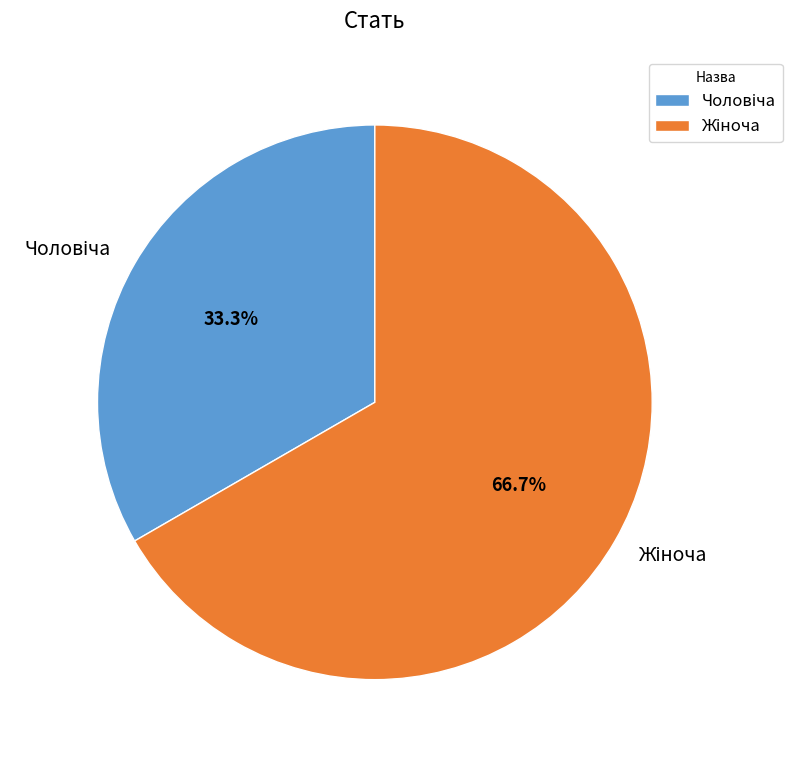

Is there a majority slice in this chart?

Yes